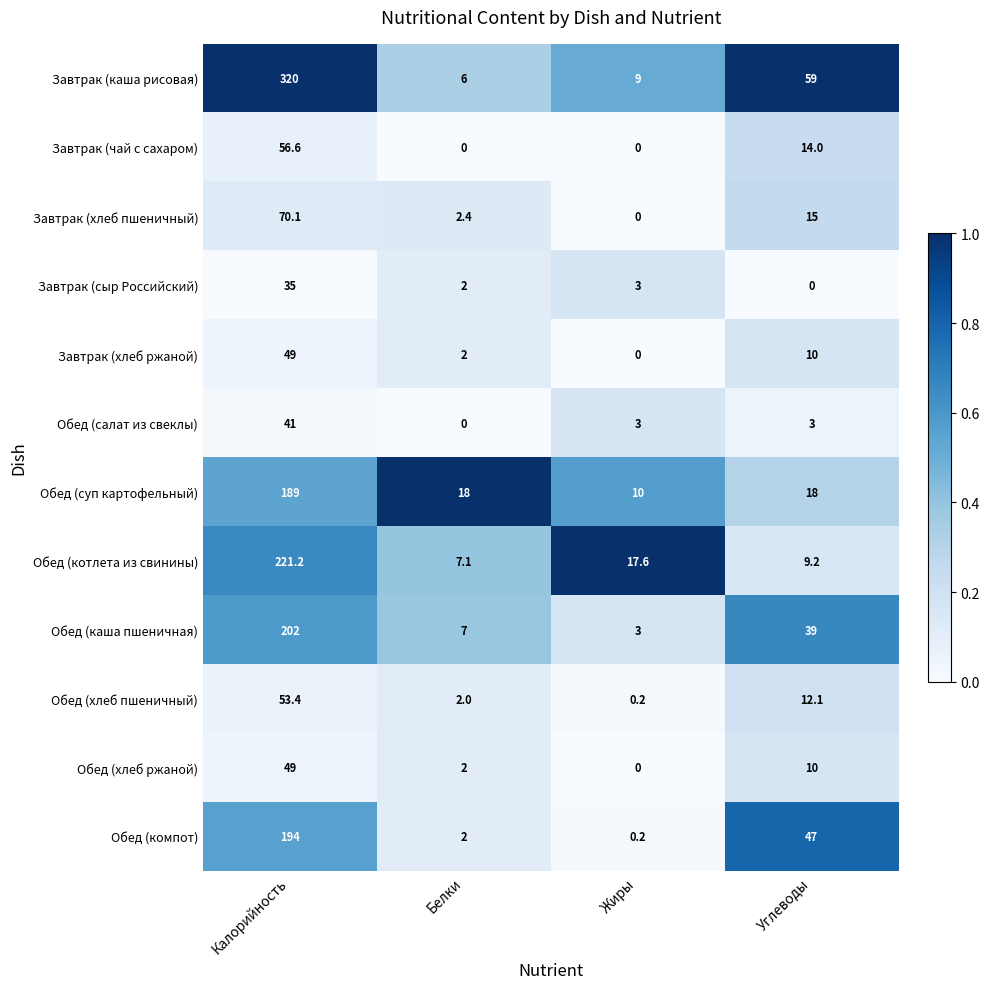

What is the sum of the Обед (хлеб пшеничный) values at Углеводы and Жиры?

12.3